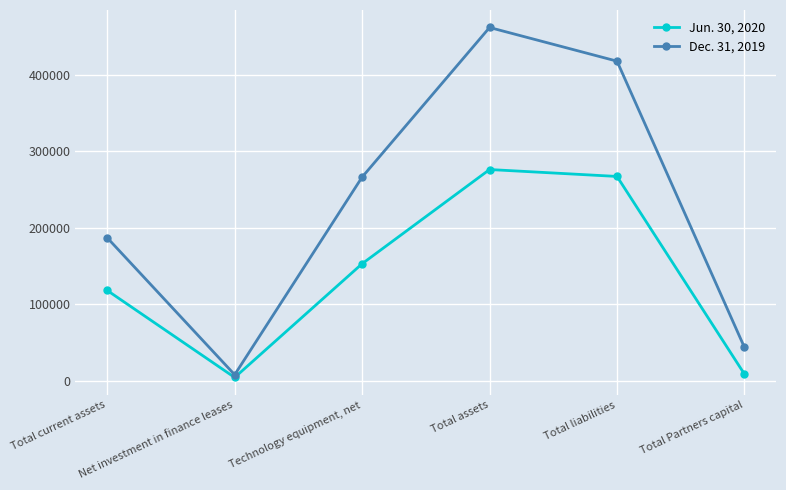

Does the chart display data point markers on the line(s)?

Yes